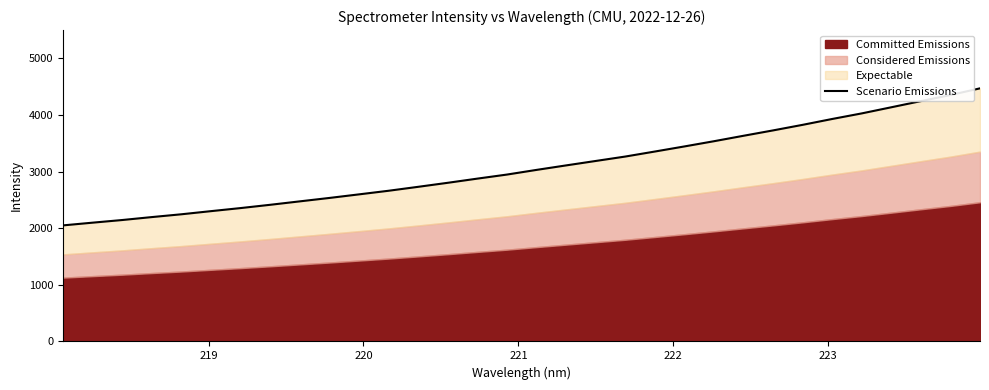

What is the difference between the maximum and minimum values?

2420.9